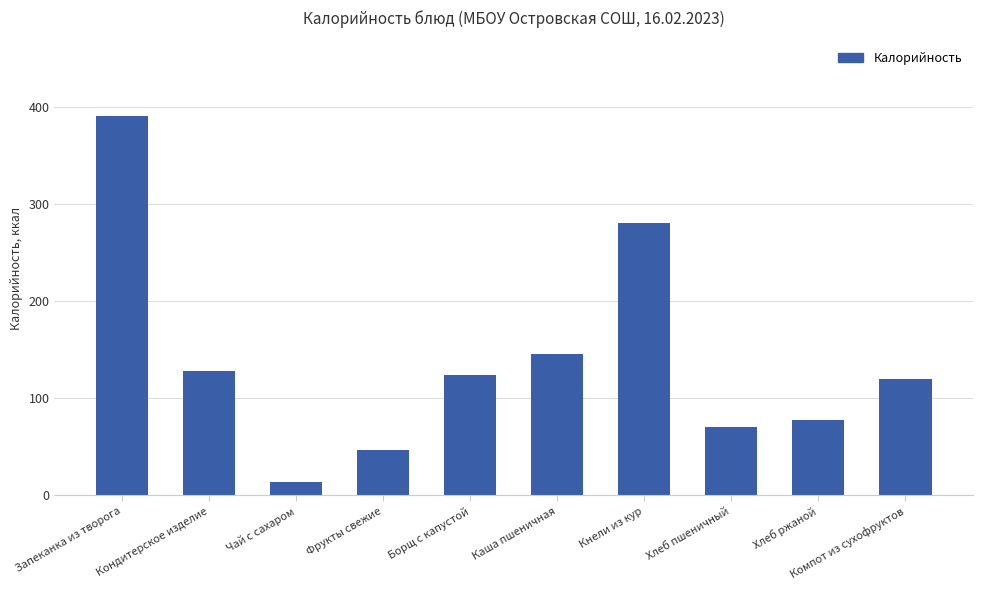

What is the smallest value displayed?

14.0